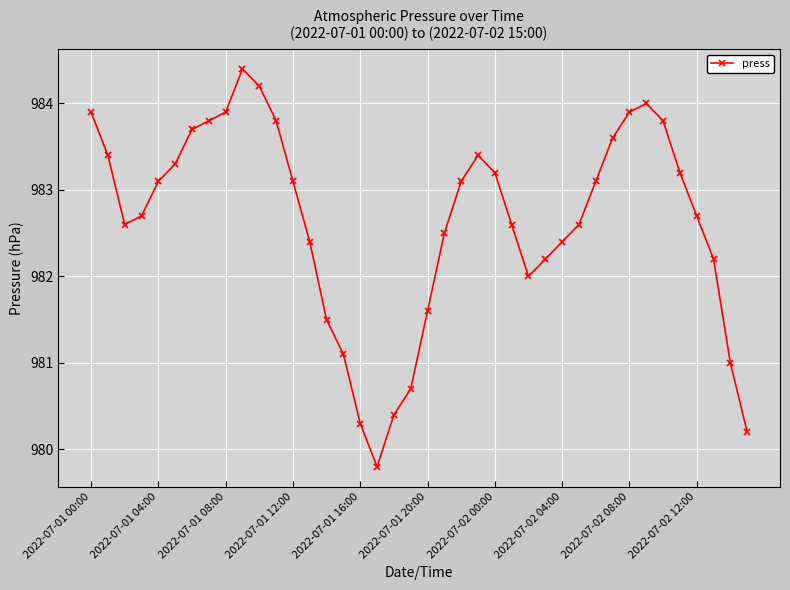

Count the number of data series in this chart.

1